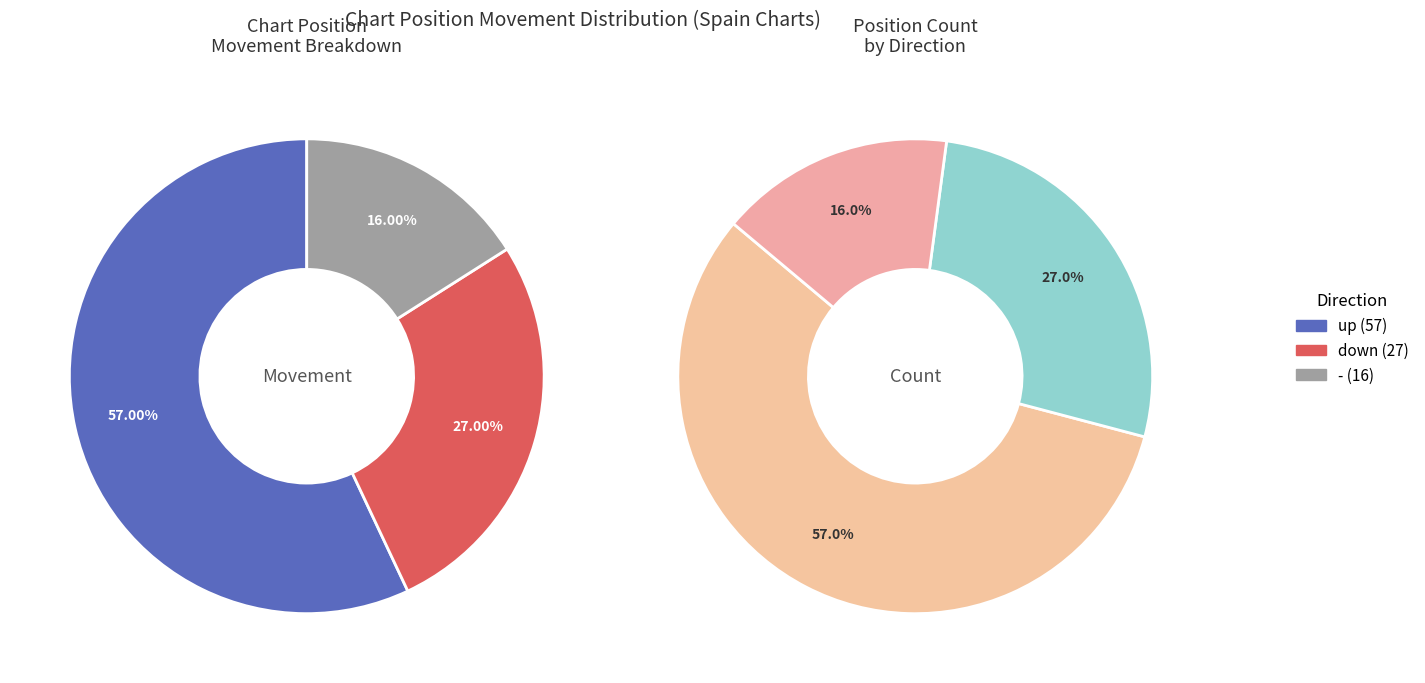

To the nearest percent, what portion does up represent?

57%